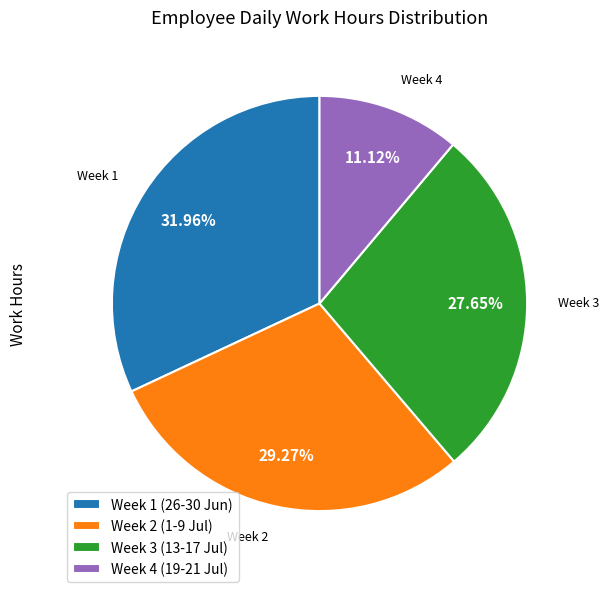

Is there any slice that represents more than half of the pie?

No